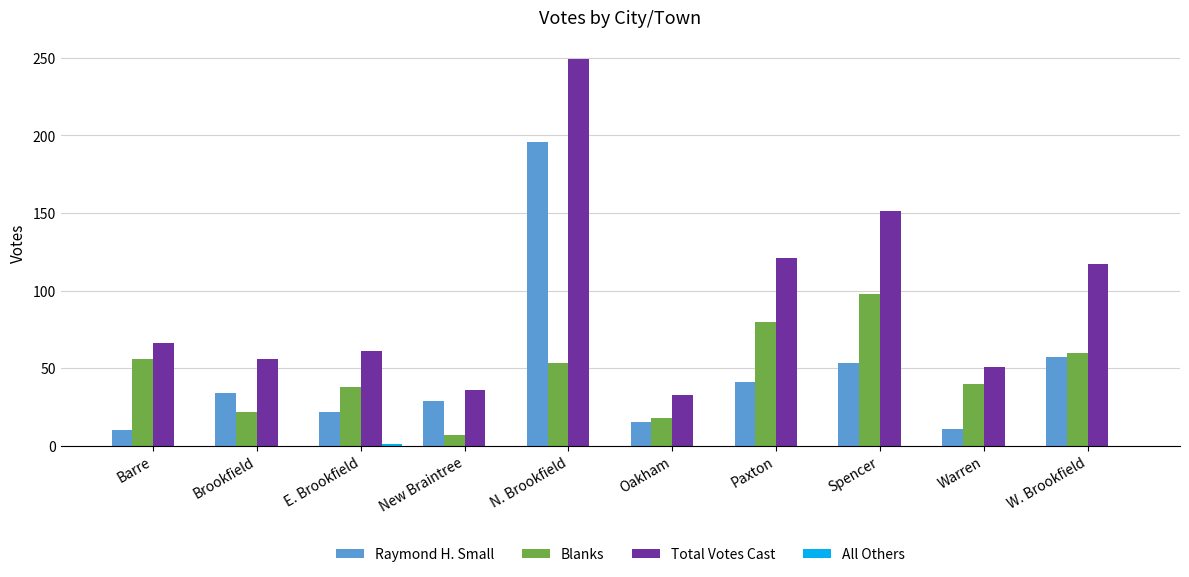

What is the greatest value displayed?

249